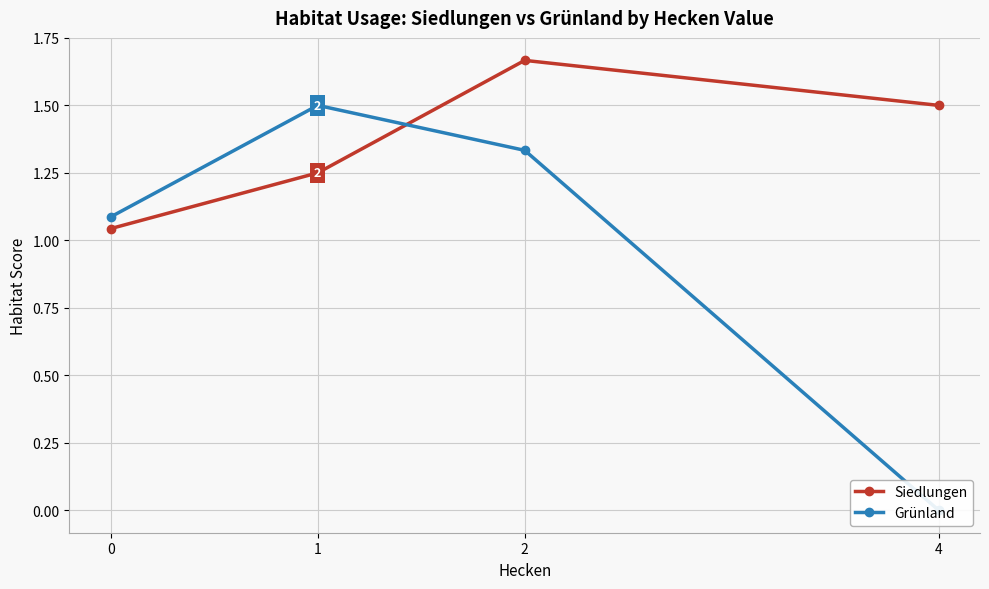

What is the total value across all series at 1?

2.8